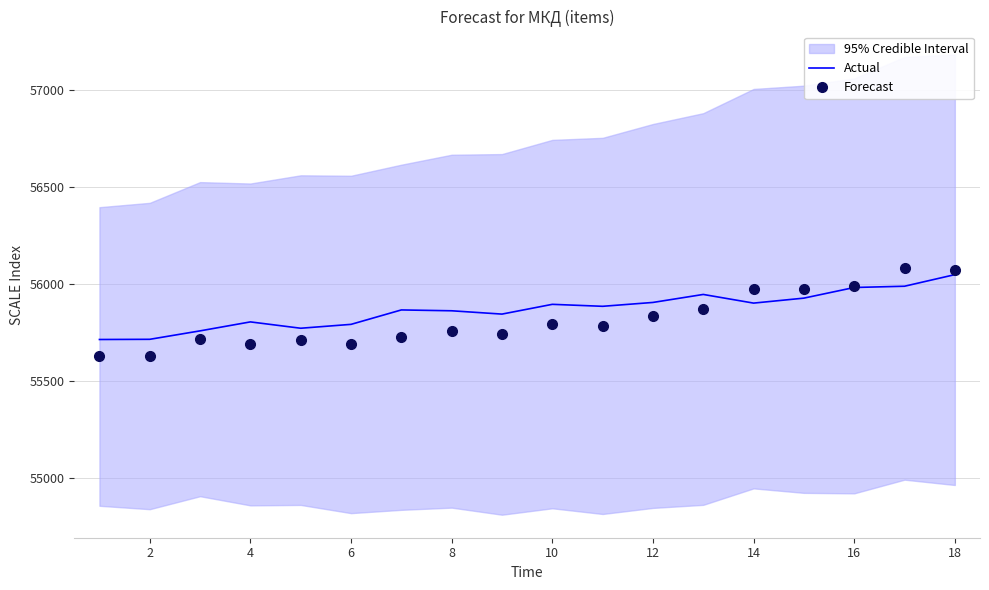

How many categories are shown in the chart?

18